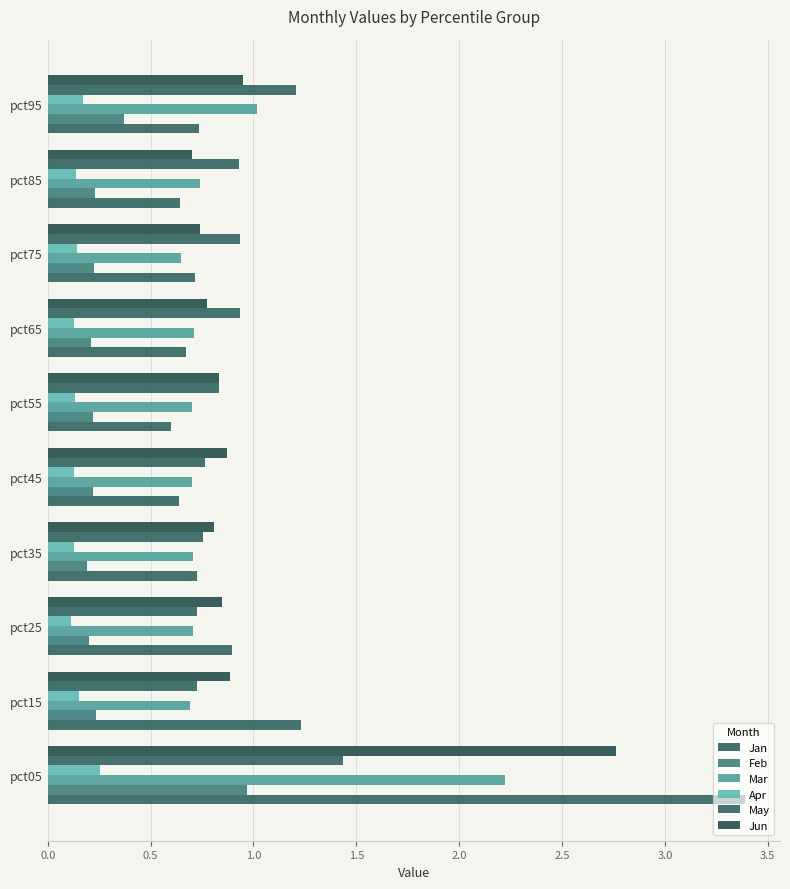

Which series has the largest total across all categories?

Jan